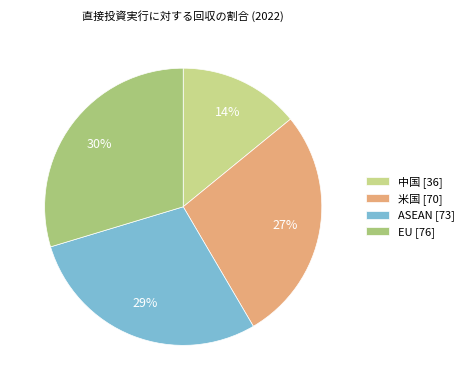

To the nearest percent, what is the difference between the EU and 中国 slice percentages?

16%